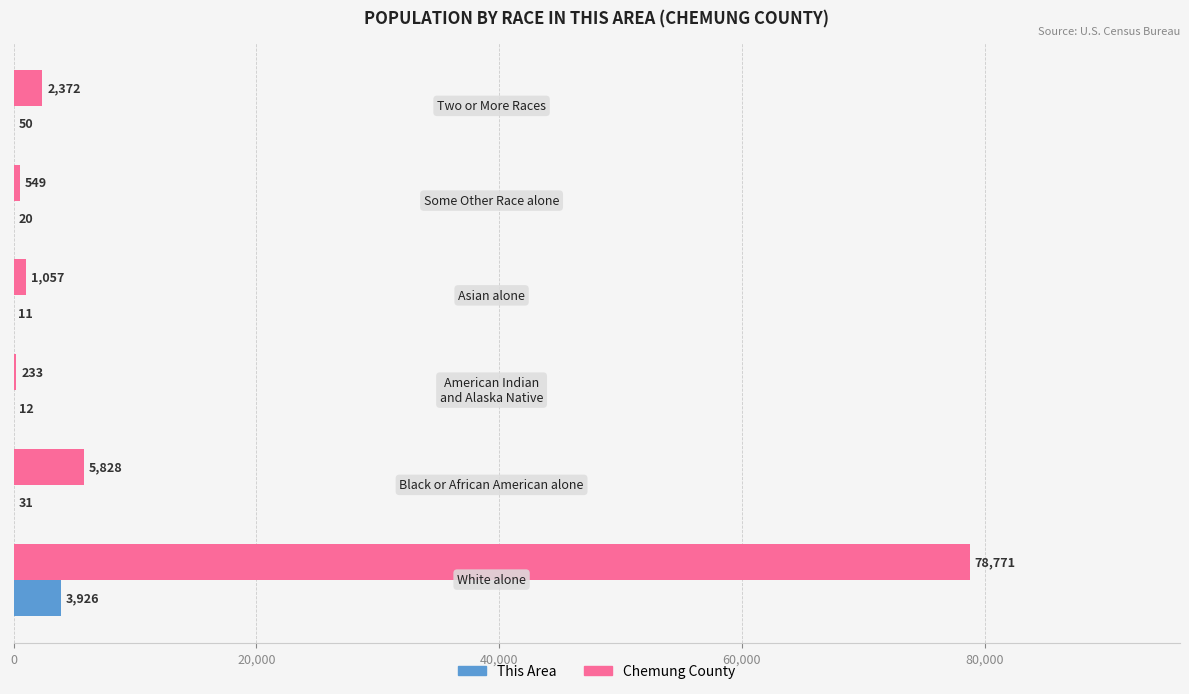

Count the number of data series in this chart.

2